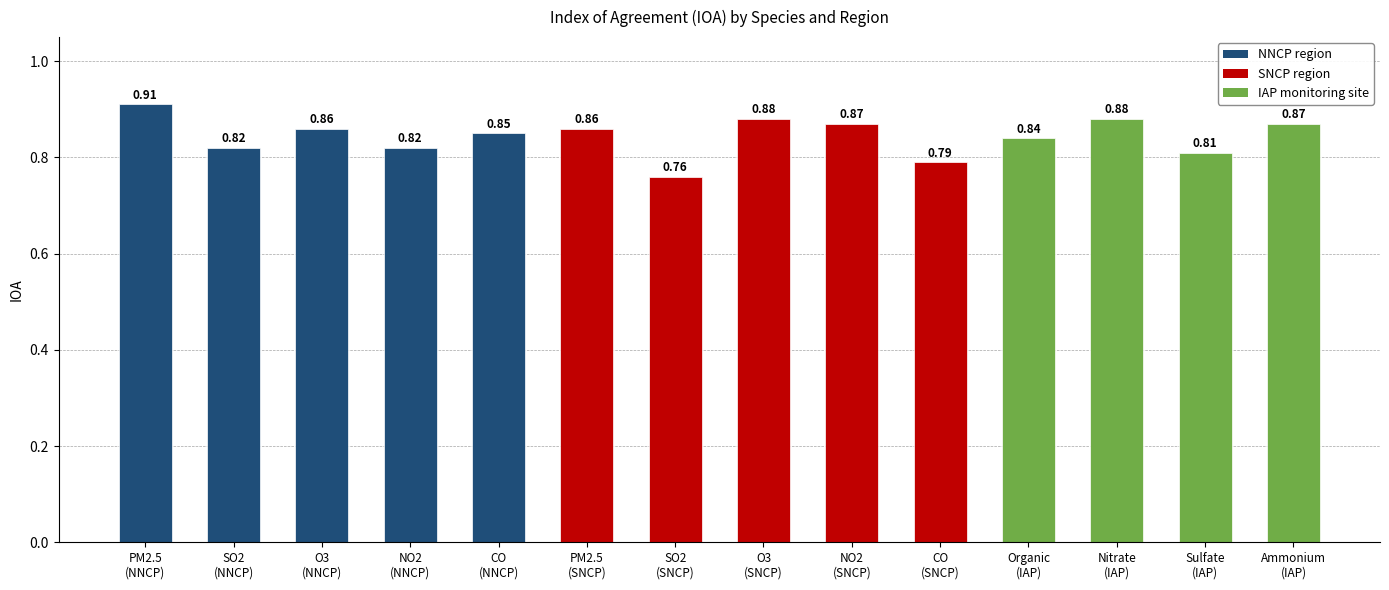

What is the sum of all values?

11.8